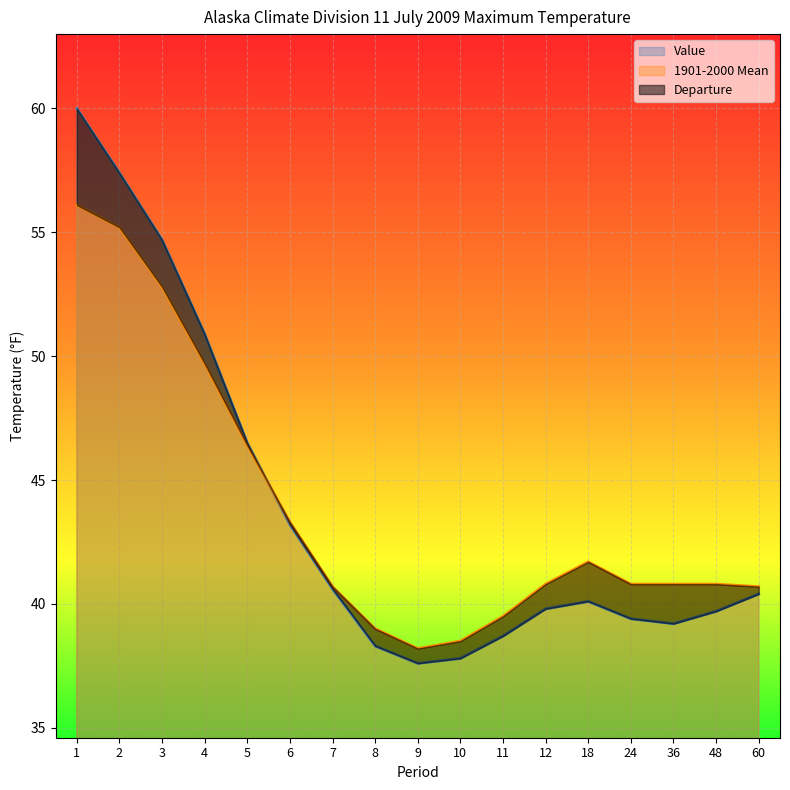

What is the value of the Value point at the 15th from the left?

39.2